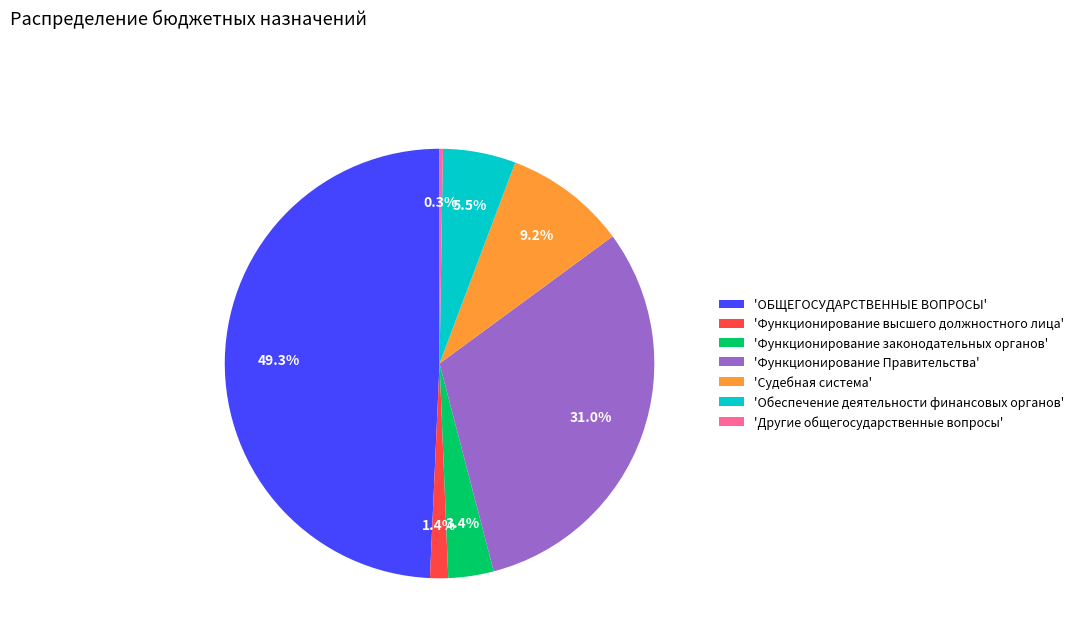

Between 'Функционирование законодательных органов' and 'Функционирование Правительства', which is larger?

'Функционирование Правительства'